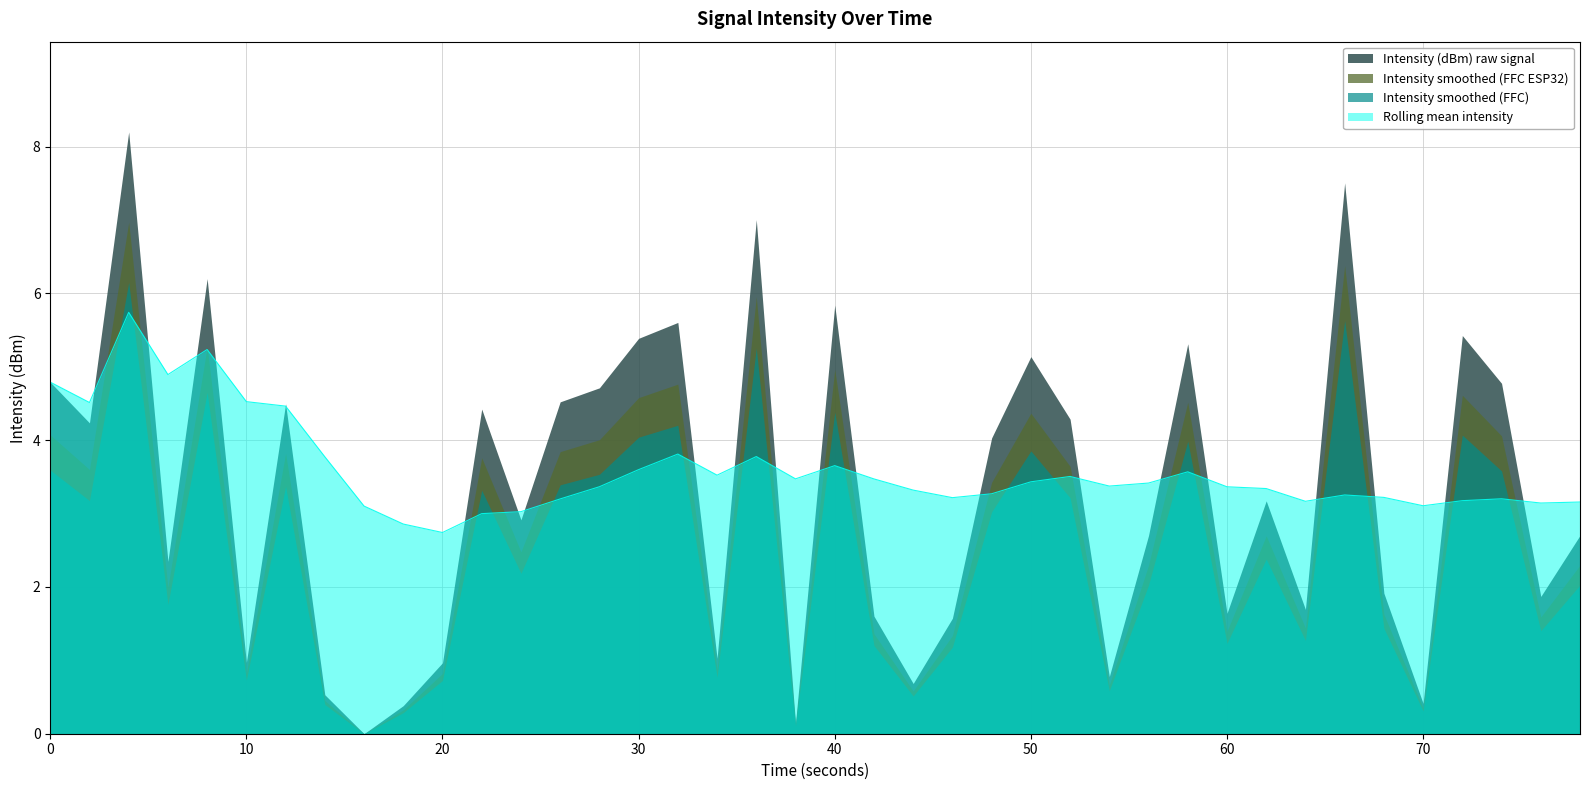

Which series has the widest spread of values?

Intensity (dBm) raw signal